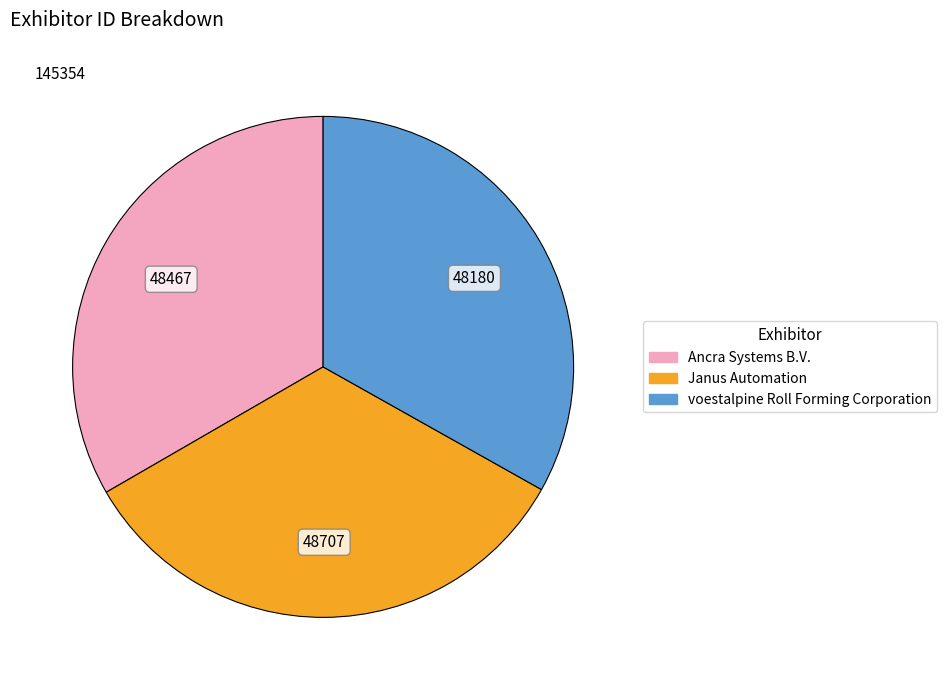

Is it true that Ancra Systems B.V. is 25% of the pie?

False